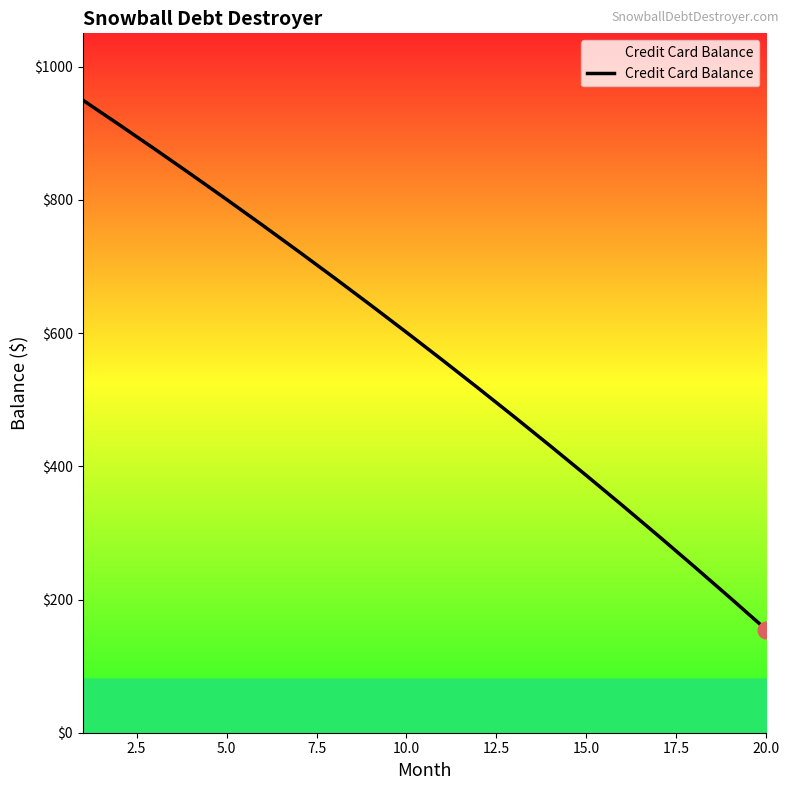

What is the difference between the maximum and minimum values?

795.6